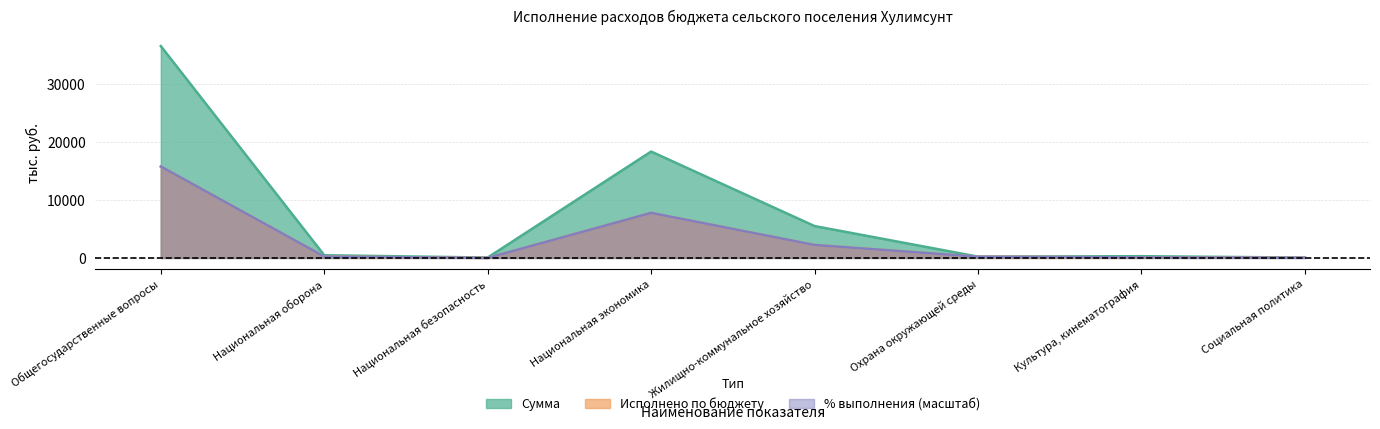

At which label does Исполнено по бюджету reach its peak?

Общегосударственные вопросы